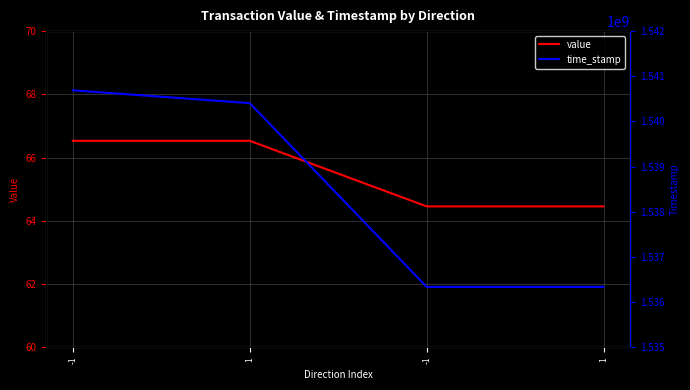

What is the difference between the maximum and minimum values in the time_stamp series?

4352036.0